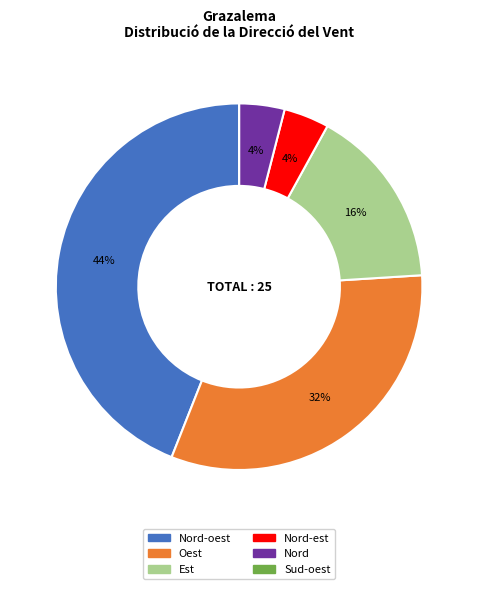

Which slice is the largest?

Nord-oest